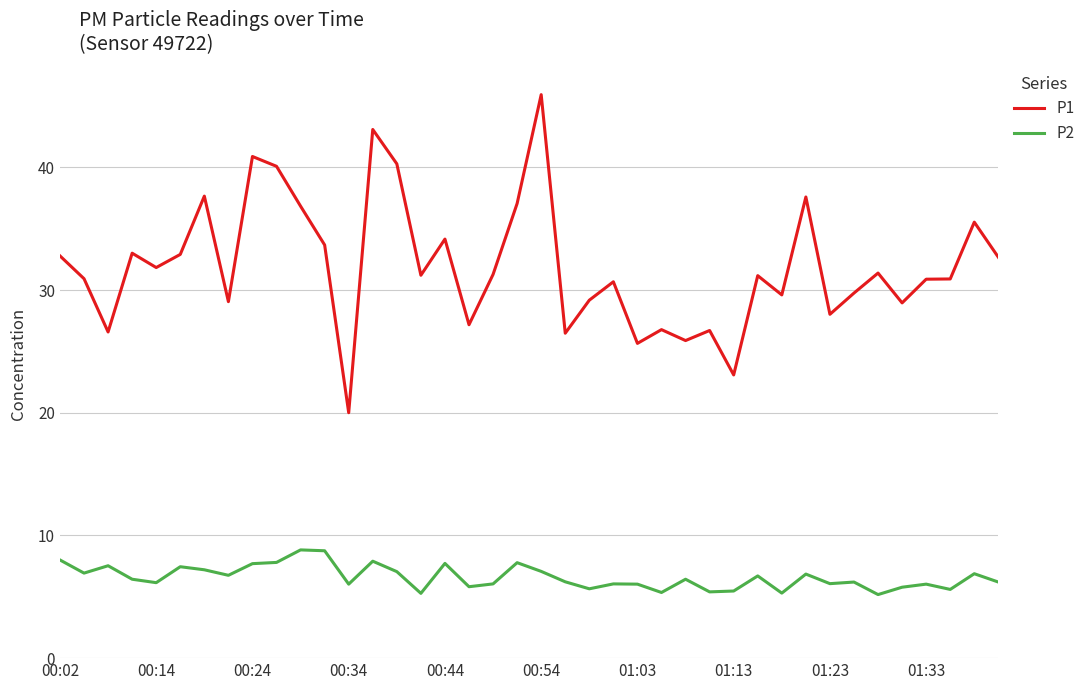

Which series has the largest total across all categories?

P1